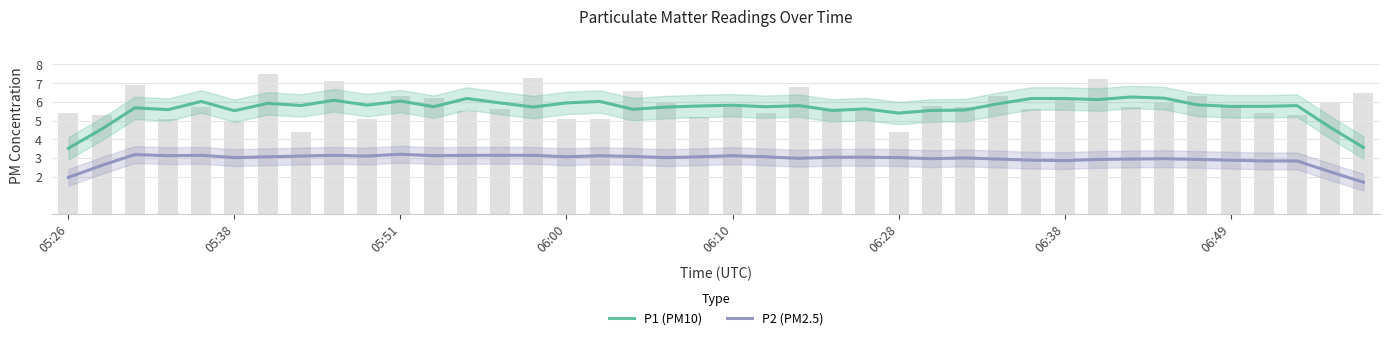

What is the average value of the P2 (PM2.5) series?

2.9